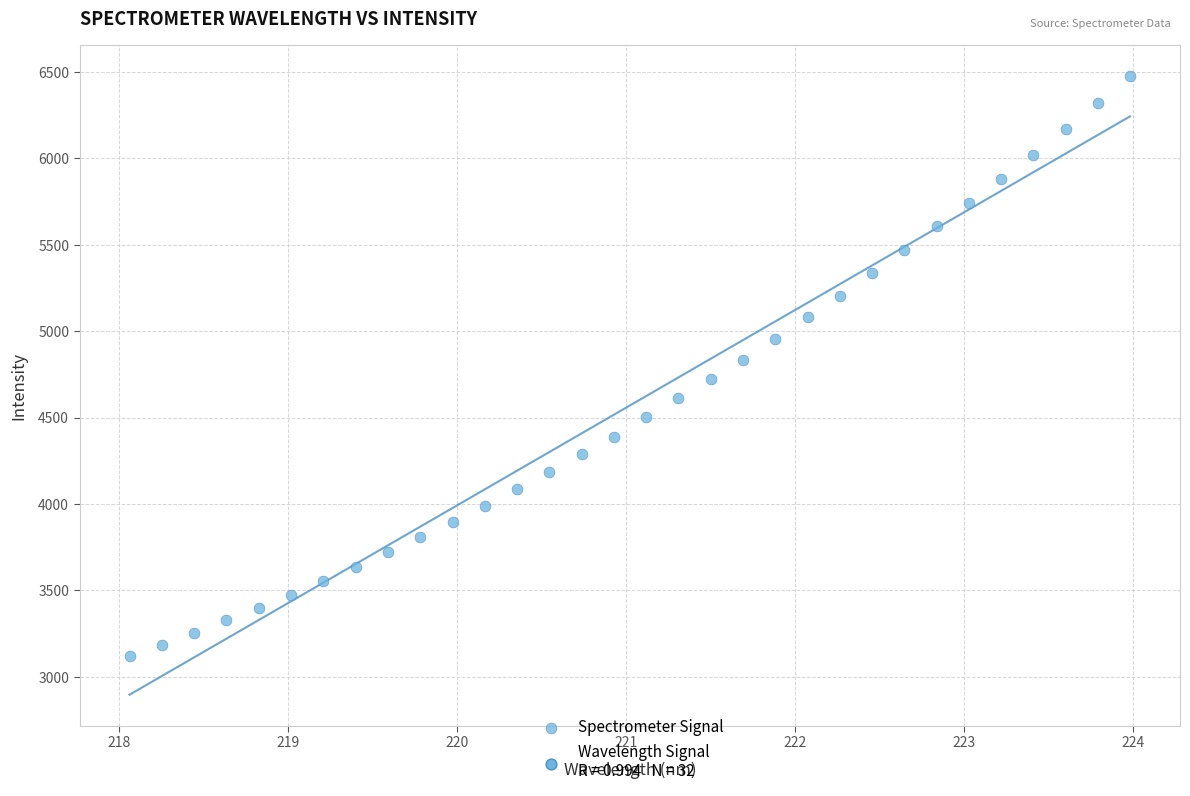

What is the range of Y values (max minus min)?

3356.8